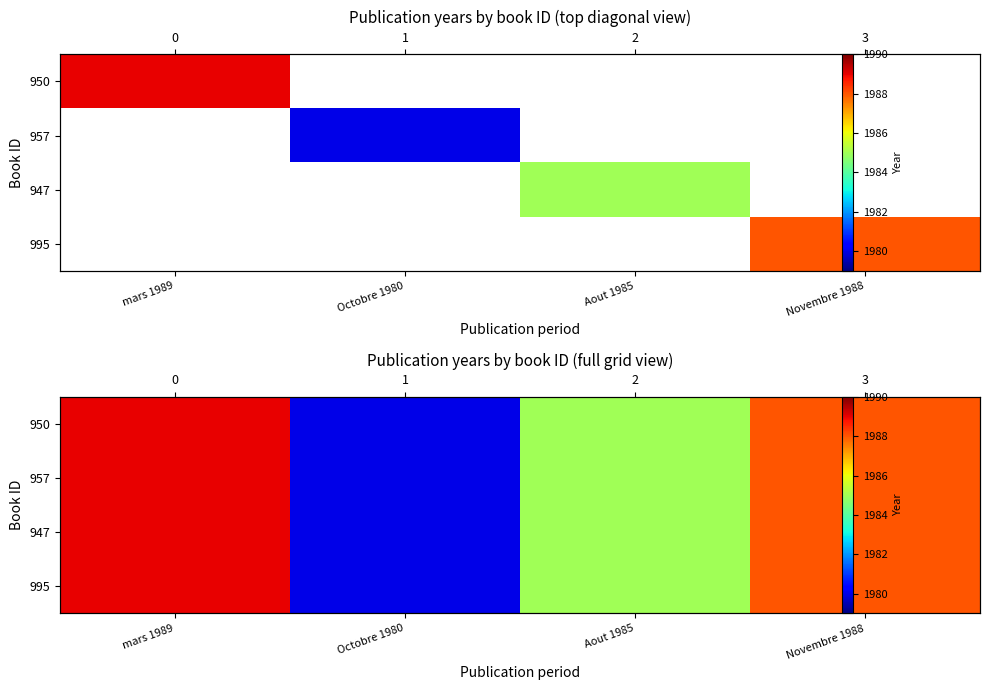

At mars 1989, list the series in order from largest to smallest.

950, 957, 947, 995